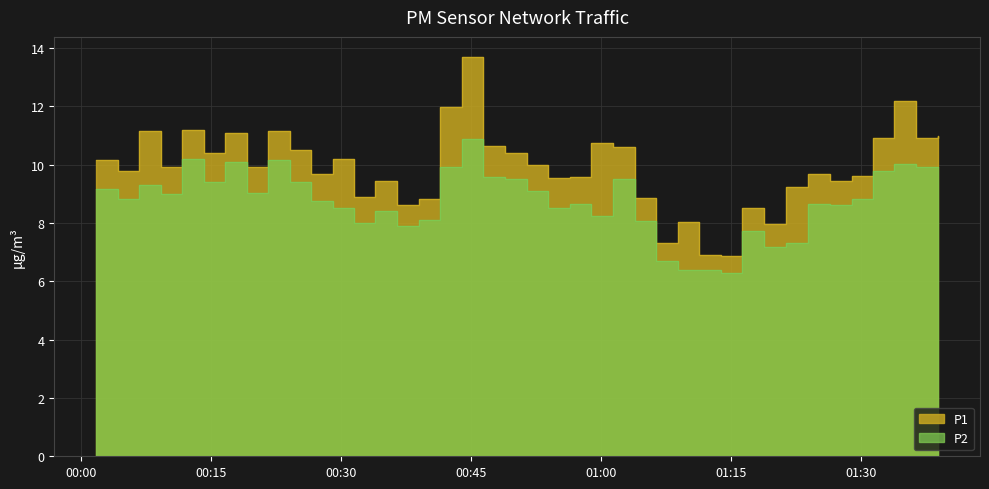

What is the maximum value shown in the chart?

13.7